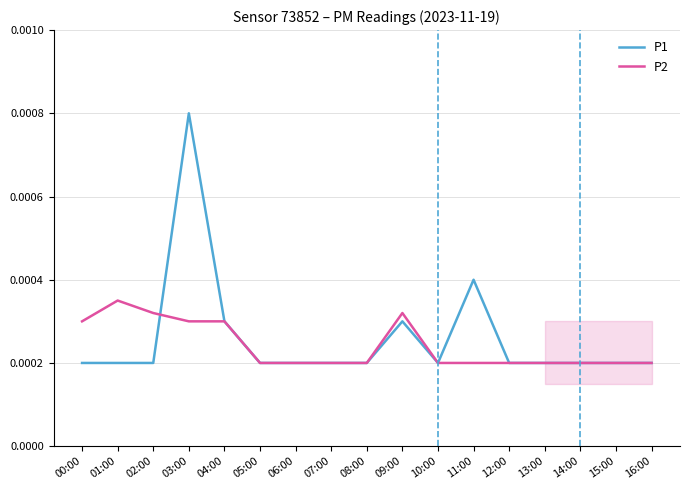

At which label is P1 closest to 0?

00:00